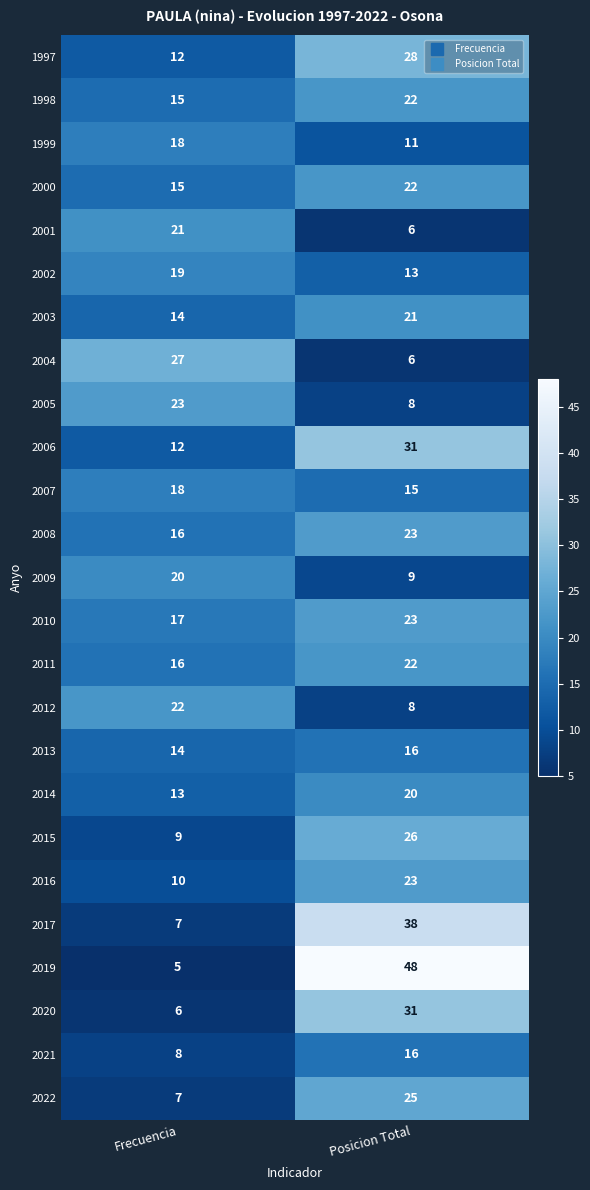

What is the difference between the highest and lowest values at Posicion Total?

42